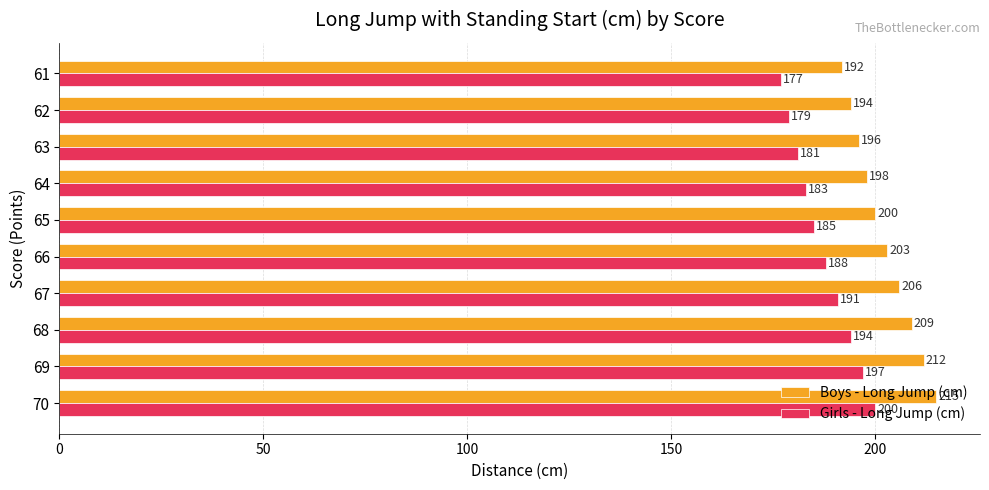

Read the Boys - Long Jump (cm) value at 65.

200